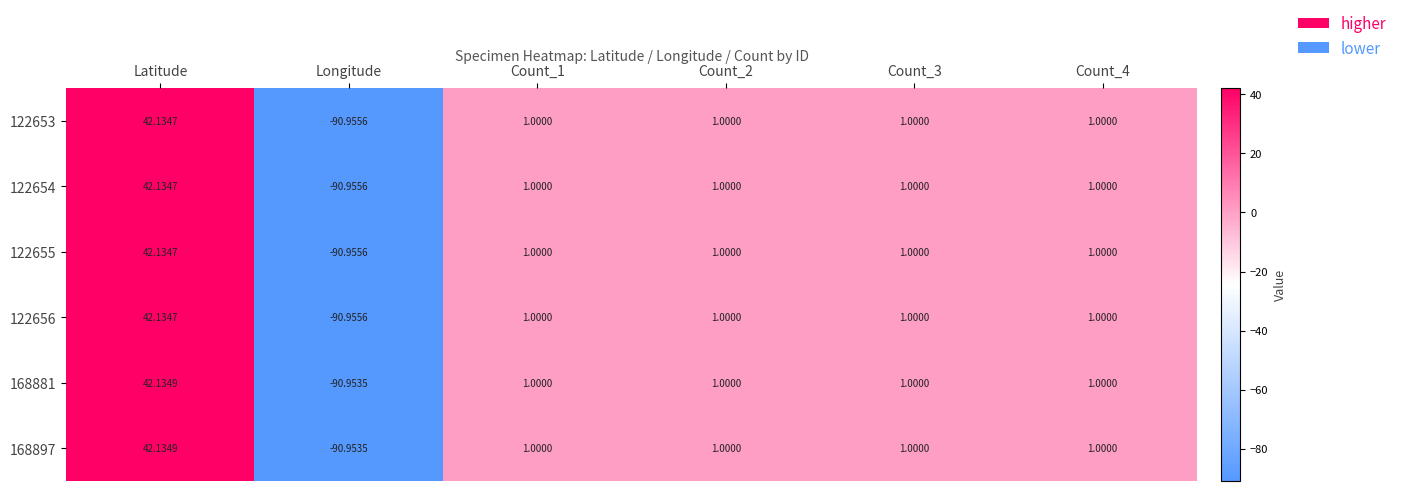

At which category does the chart reach its minimum across all series?

Longitude